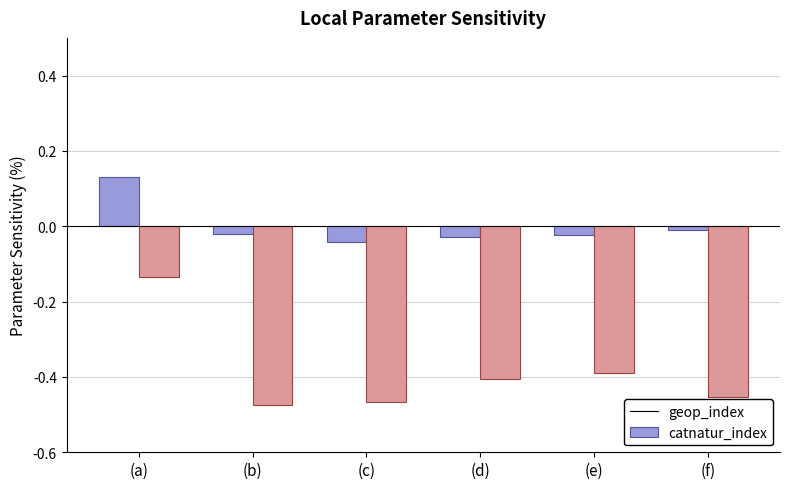

Where is catnatur_index nearest to the value 0?

(a)